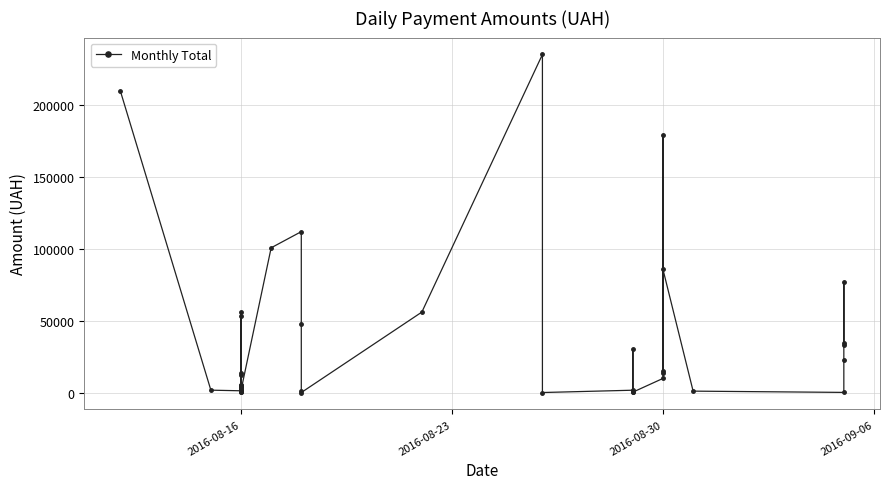

Approximately how many times larger is the value at 2016-08-16 compared to 14?

58.8